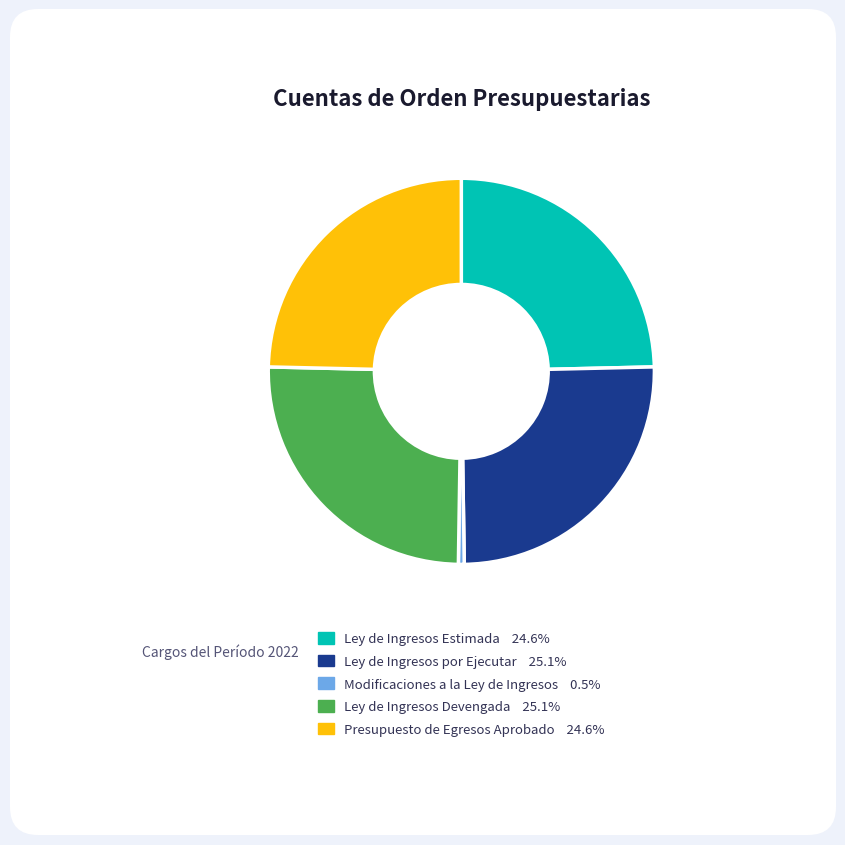

Combined, do Modificaciones a la Ley de Ingresos and Ley de Ingresos por Ejecutar account for over 50%?

No